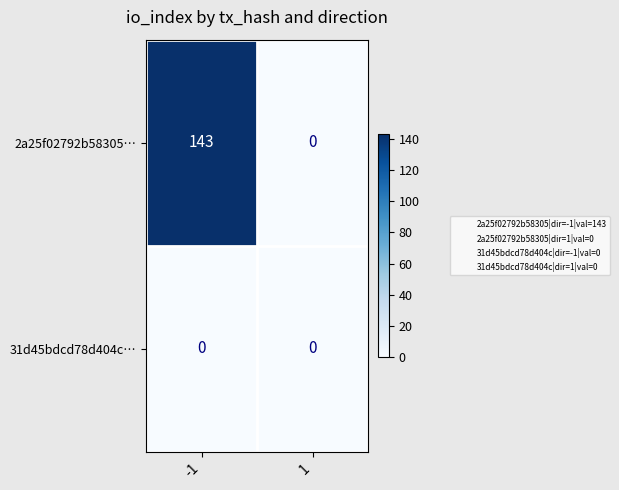

What is the maximum value shown in the chart?

143